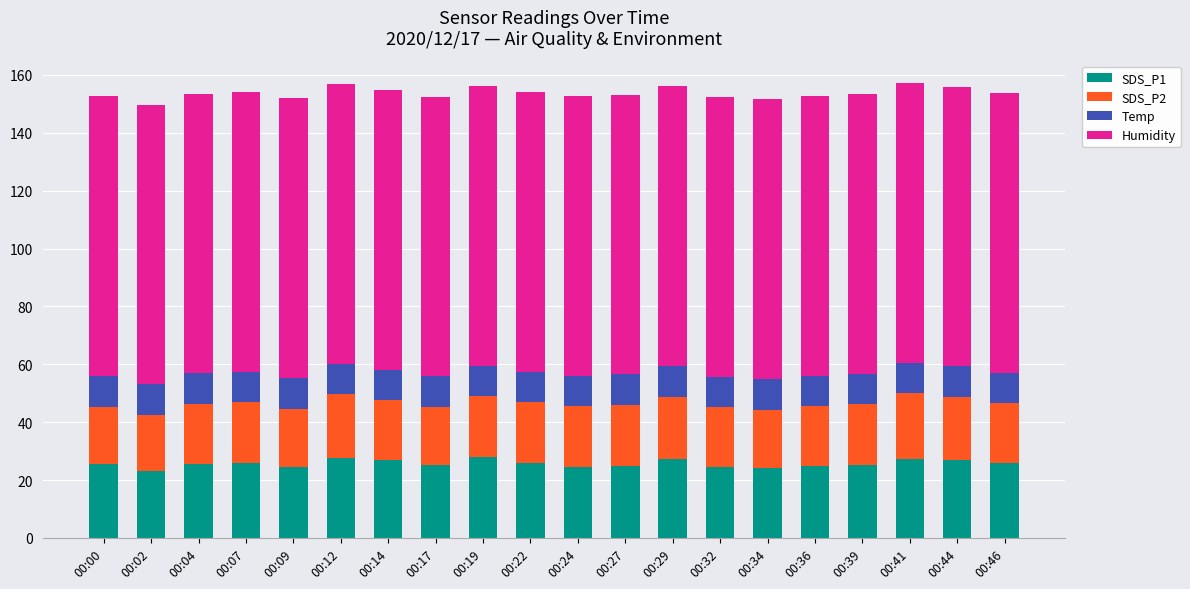

What is the total value across all series at 00:00?

152.7